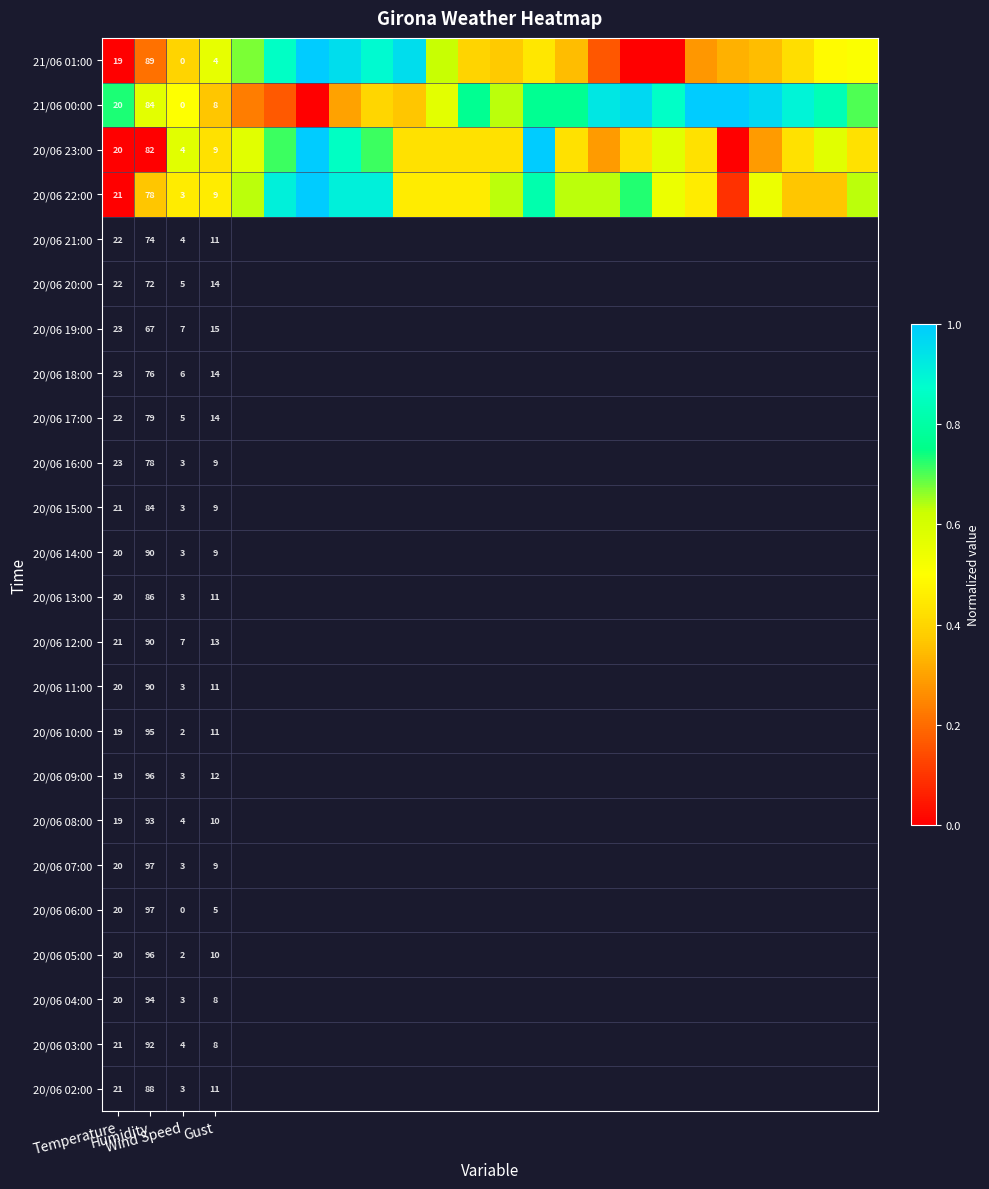

What is the total value across all series at Temperature?

80.0